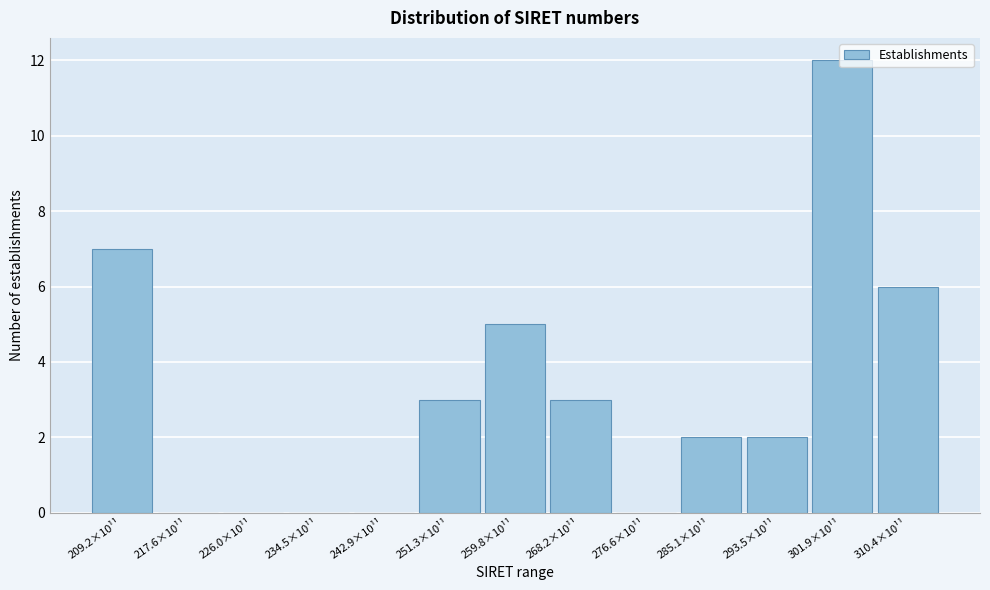

What is the sum of the values at 259.8×10¹¹ and 226.0×10¹¹?

5